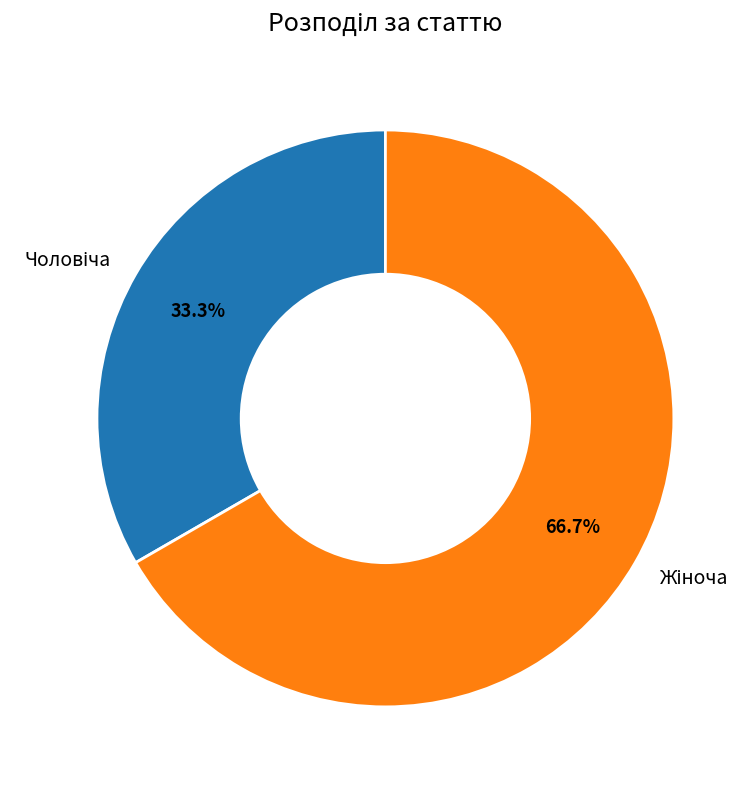

Is there any slice that represents more than half of the pie?

Yes